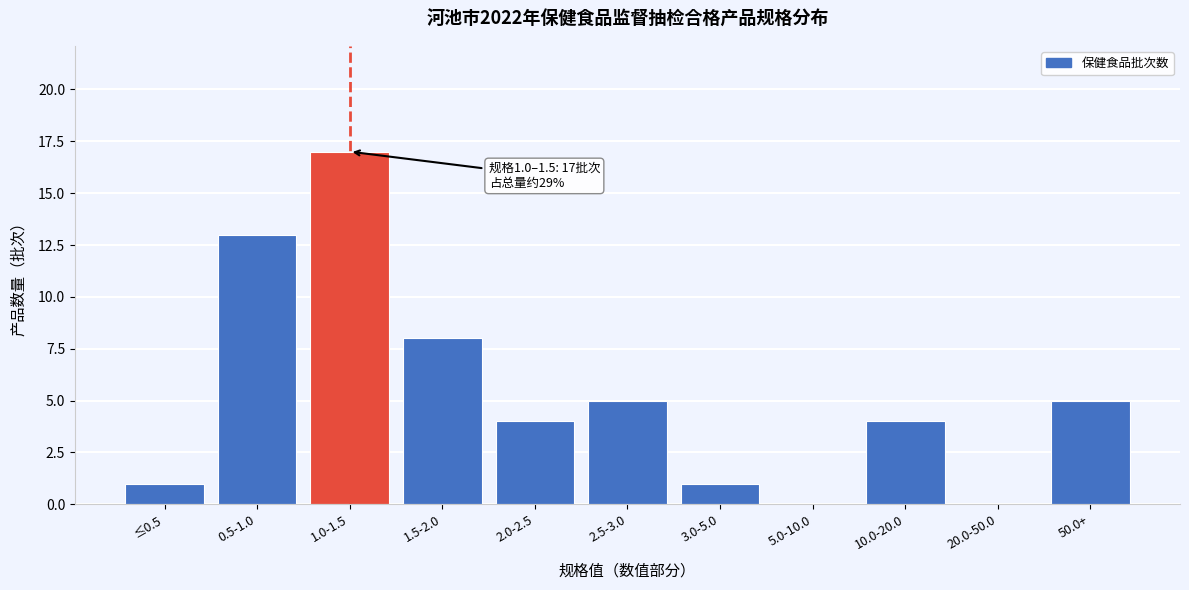

Reading left to right, transcribe all the data shown in this chart.

≤0.5=1	0.5-1.0=13	1.0-1.5=17	1.5-2.0=8	2.0-2.5=4	2.5-3.0=5	3.0-5.0=1	5.0-10.0=0	10.0-20.0=4	20.0-50.0=0	50.0+=5